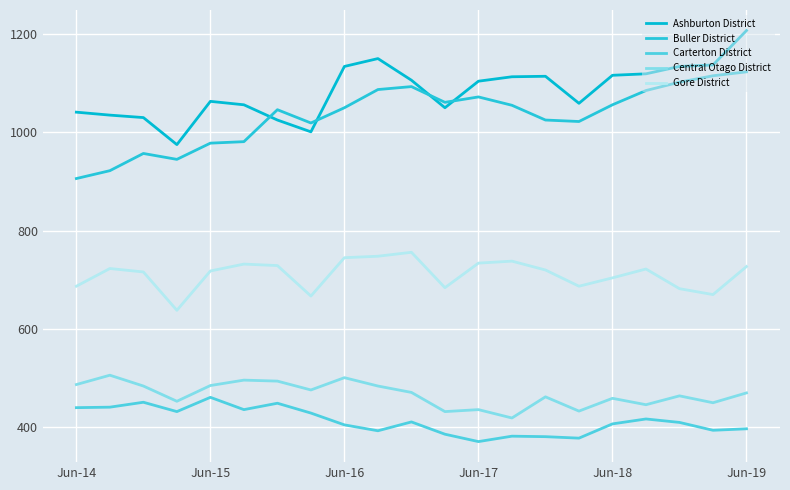

How many lines are shown in the chart?

5